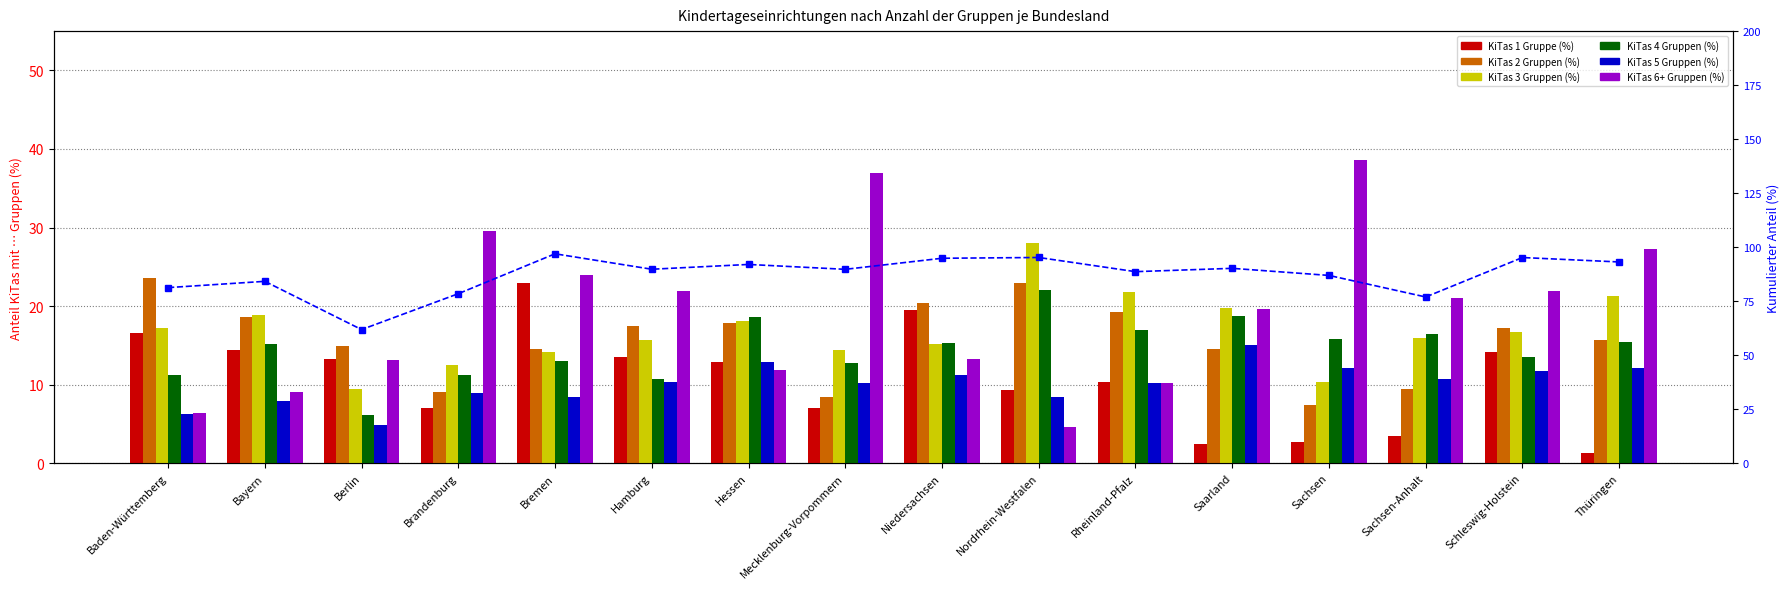

What is the difference between the maximum and minimum values in the KiTas 1 Gruppe (%) series?

21.6